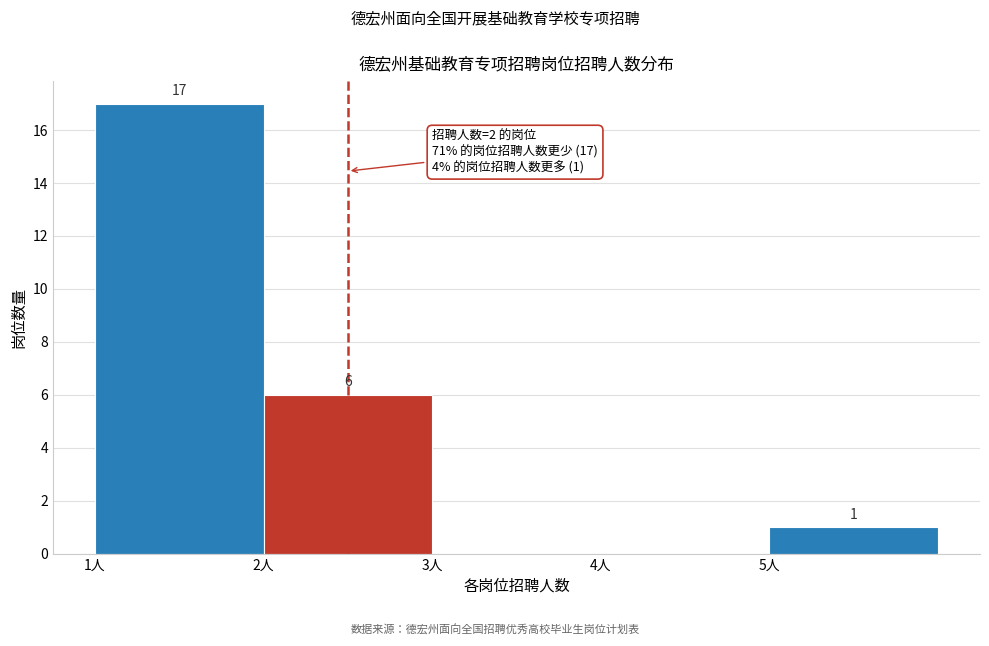

Which range on the x-axis has the tallest bar?

1 to 2